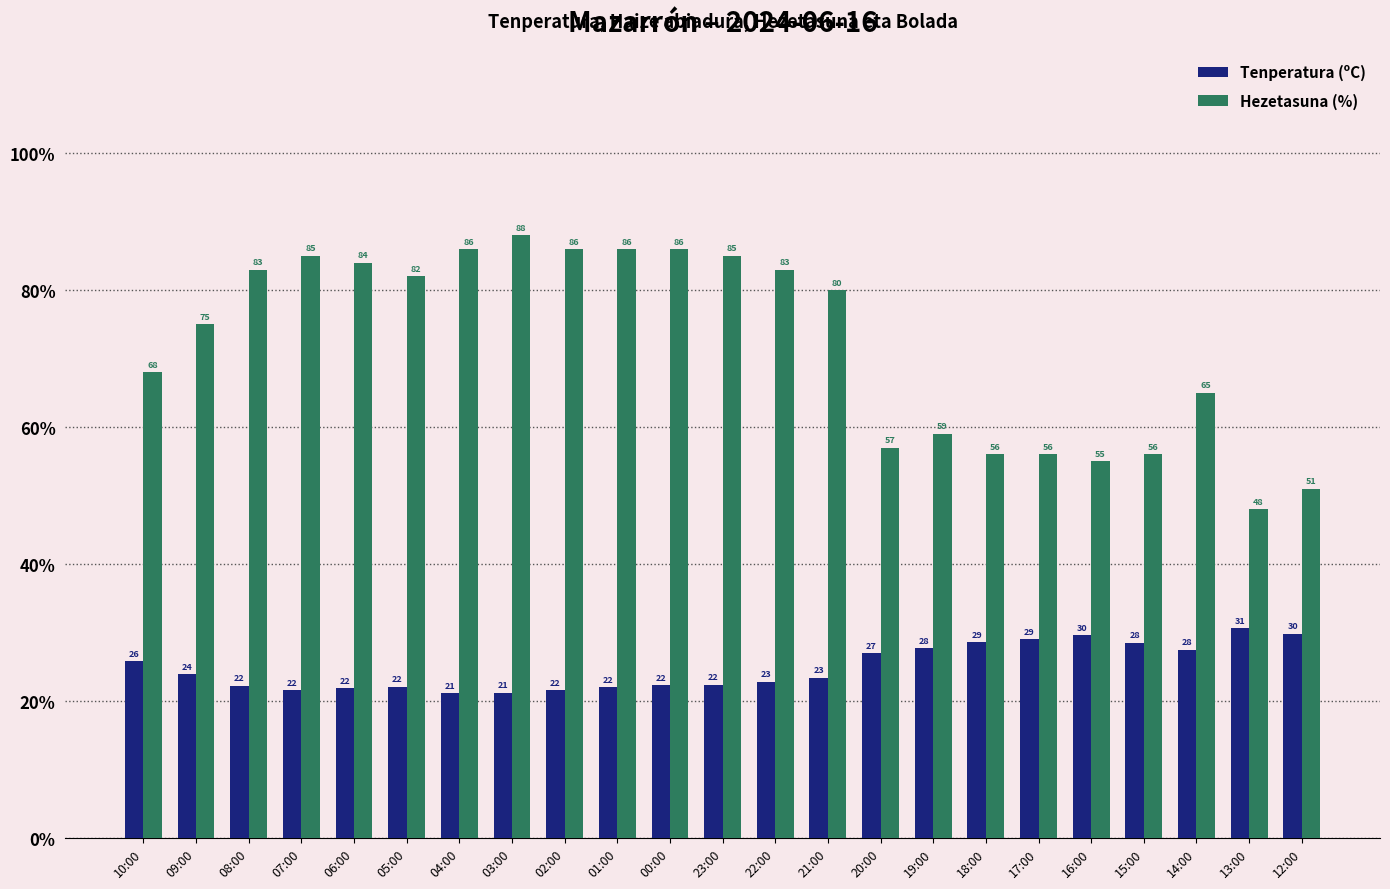

What are all the series names shown in the legend?

Tenperatura (ºC), Hezetasuna (%)